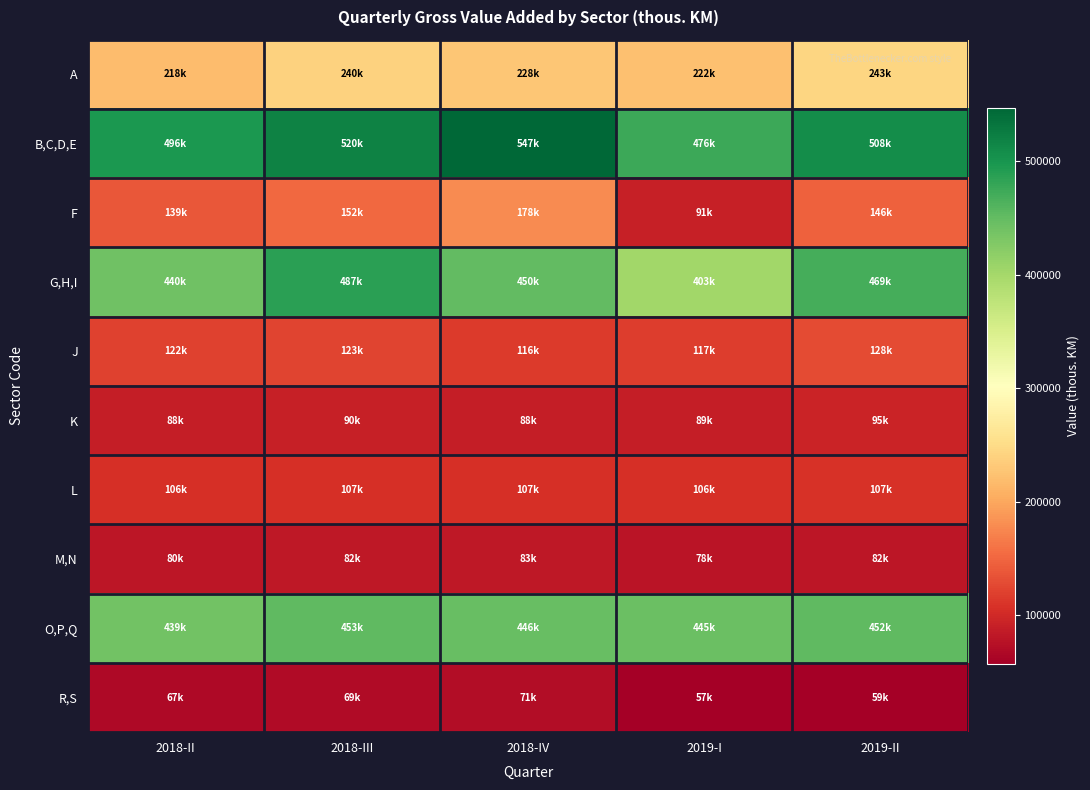

Reading left to right, what are all the values shown in this chart?

A: 2018-II=217957.3	2018-III=240315.5	2018-IV=228495.2	2019-I=221869.0	2019-II=243366.0
B,C,D,E: 2018-II=495857.6	2018-III=520206.6	2018-IV=547040.9	2019-I=476181.8	2019-II=508475.0
F: 2018-II=138641.0	2018-III=151594.0	2018-IV=178457.3	2019-I=91324.8	2019-II=146239.9
G,H,I: 2018-II=440027.5	2018-III=487483.6	2018-IV=449540.2	2019-I=403284.2	2019-II=469233.3
J: 2018-II=121748.1	2018-III=123258.7	2018-IV=115569.0	2019-I=116863.1	2019-II=128167.0
K: 2018-II=87935.5	2018-III=89773.5	2018-IV=88456.9	2019-I=89287.2	2019-II=94623.5
L: 2018-II=106265.8	2018-III=106705.1	2018-IV=106607.1	2019-I=106493.7	2019-II=106787.2
M,N: 2018-II=80109.2	2018-III=82468.3	2018-IV=82792.9	2019-I=78101.5	2019-II=81510.3
O,P,Q: 2018-II=438817.0	2018-III=452696.2	2018-IV=446106.7	2019-I=445242.3	2019-II=452357.1
R,S: 2018-II=66709.4	2018-III=68628.0	2018-IV=70531.4	2019-I=56967.2	2019-II=58823.4